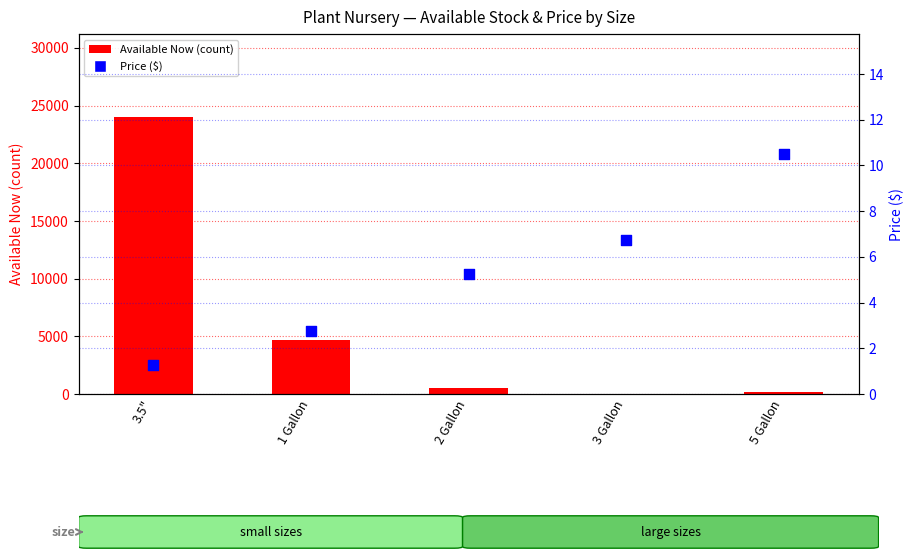

At which category is the sum across all series the highest?

3.5"